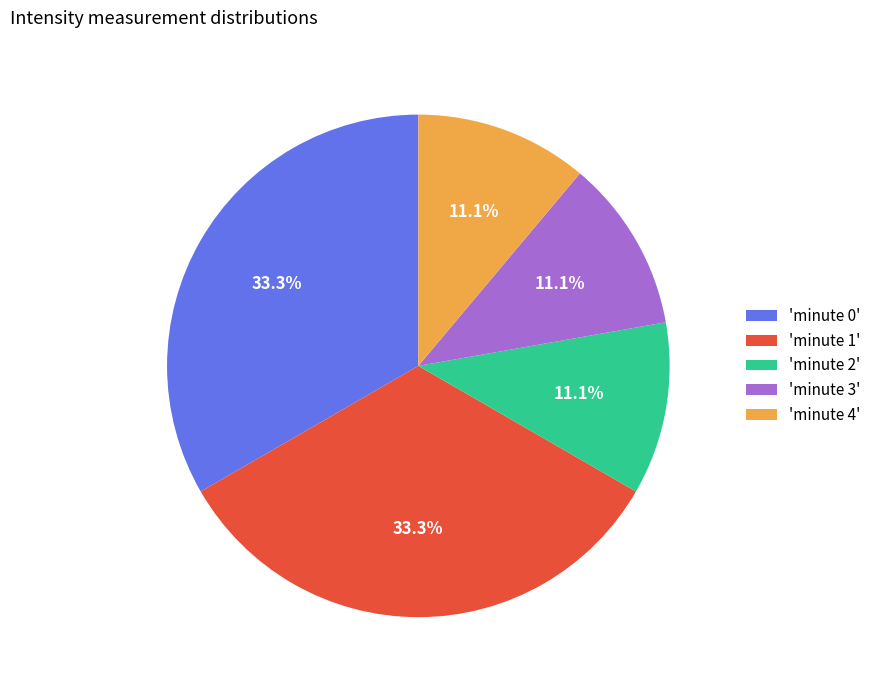

Between 'minute 0' and 'minute 3', which is larger?

'minute 0'